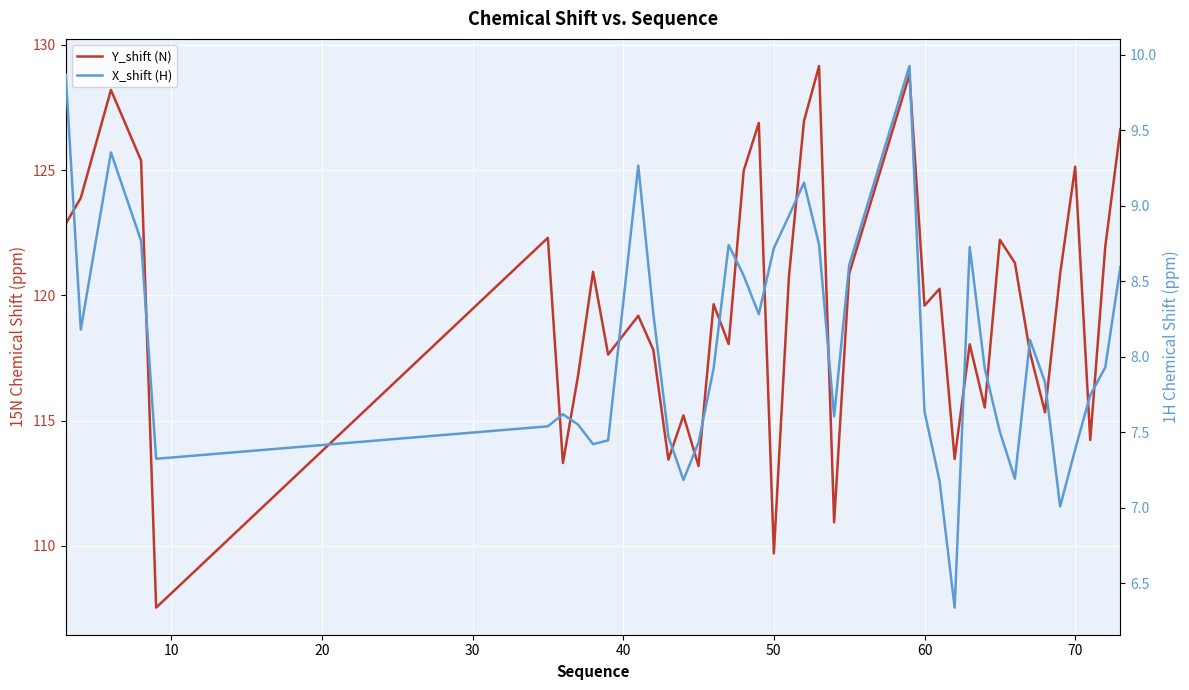

How many data points in Y_shift (N) are above 120?

20